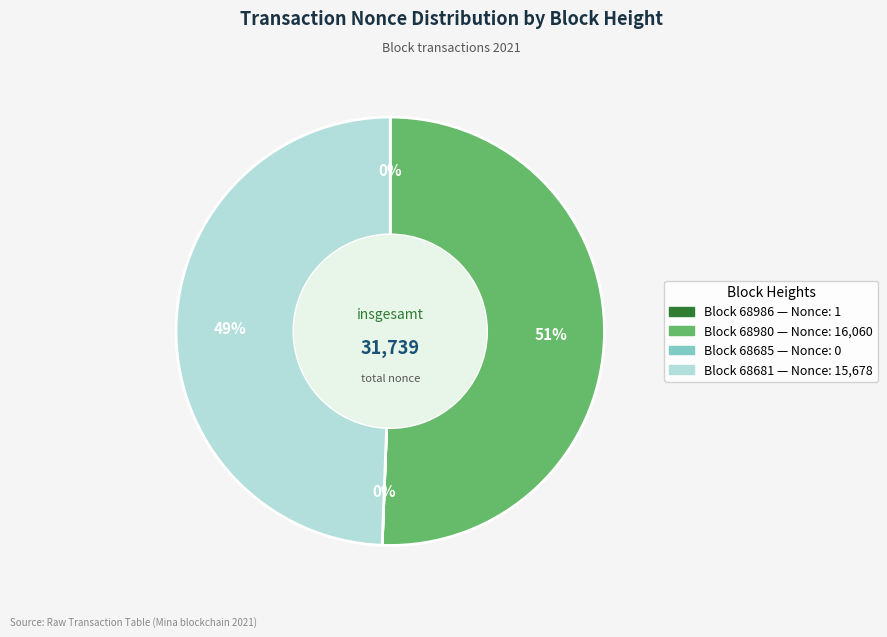

To the nearest percent, what is the average slice percentage?

25%